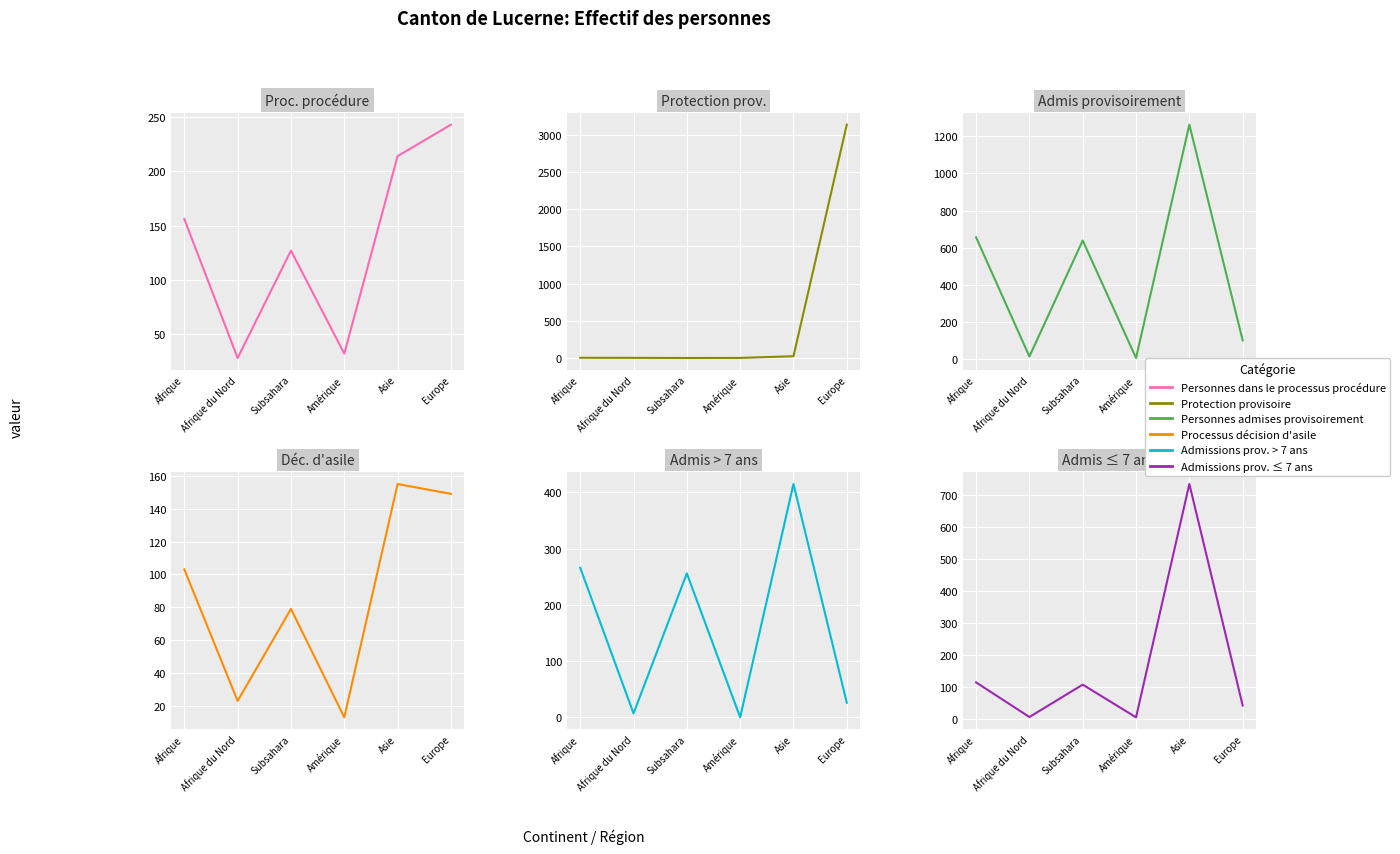

How many times do Personnes admises provisoirement and Processus décision d'asile cross each other?

5